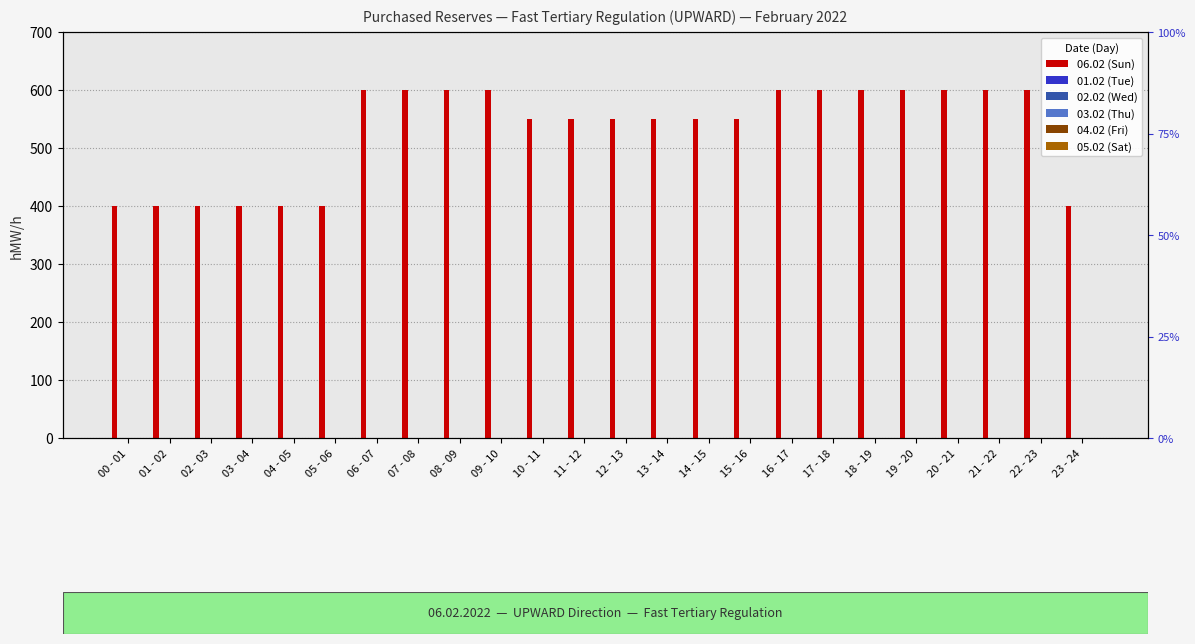

What is the lowest value of the 06.02 (Sun) series?

400